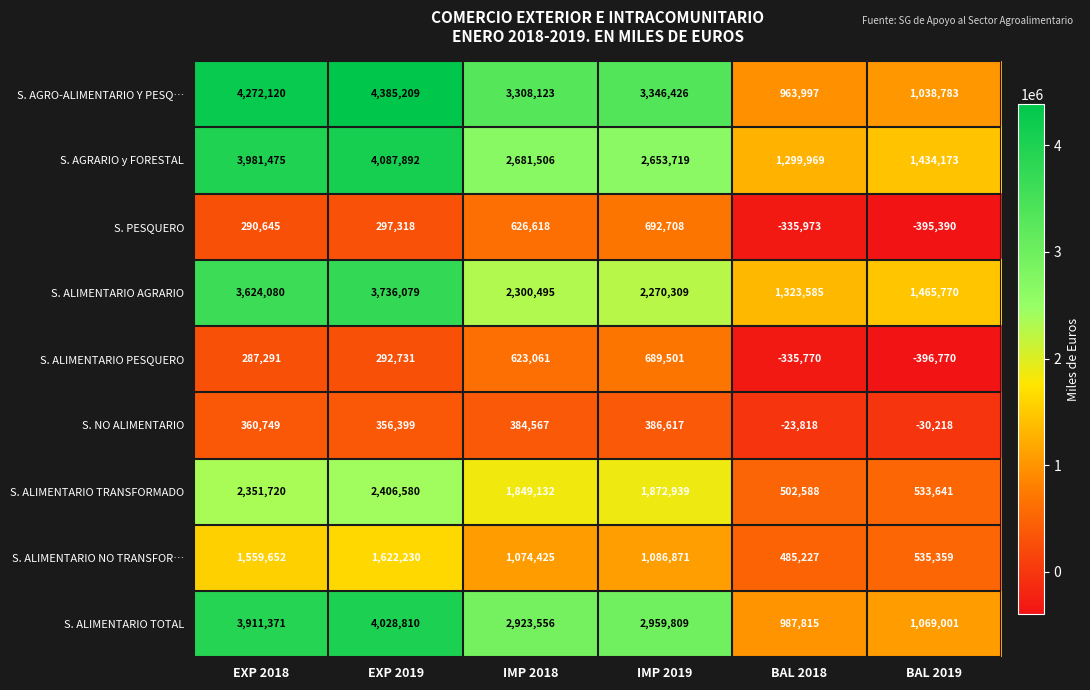

Which series changed the most between EXP 2018 and IMP 2018?

S. ALIMENTARIO AGRARIO